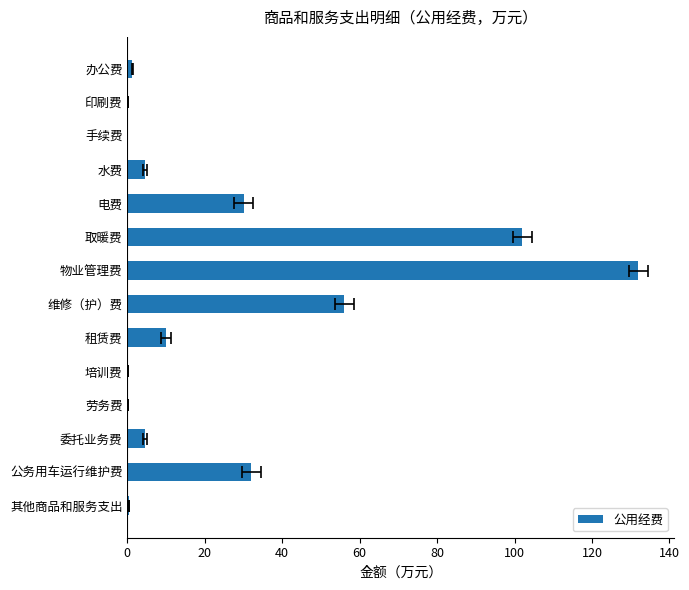

How many data points are above 4?

8